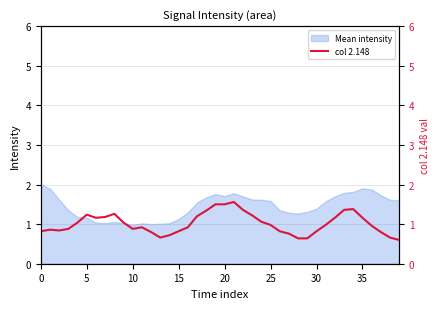

What is the highest value of the Mean intensity series?

2.0